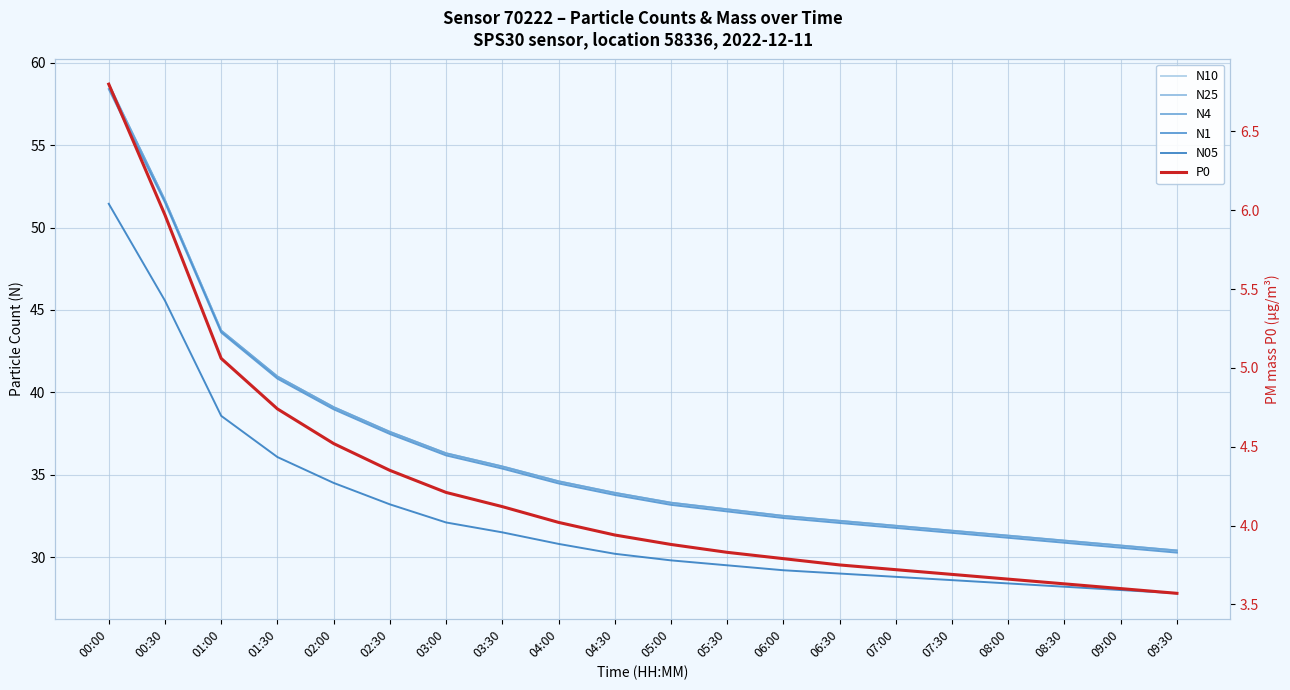

Does the chart display data point markers on the line(s)?

No